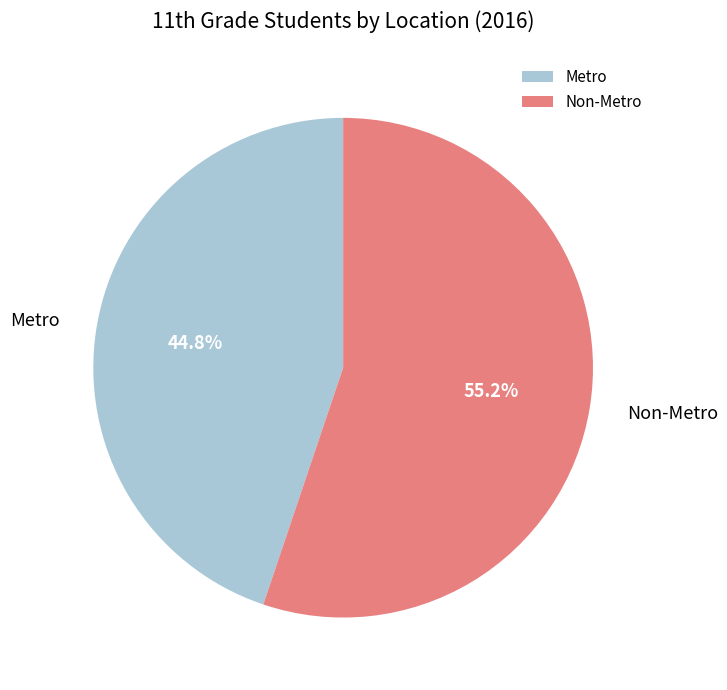

To the nearest percent, what is the difference between the Non-Metro and Metro slice percentages?

10%